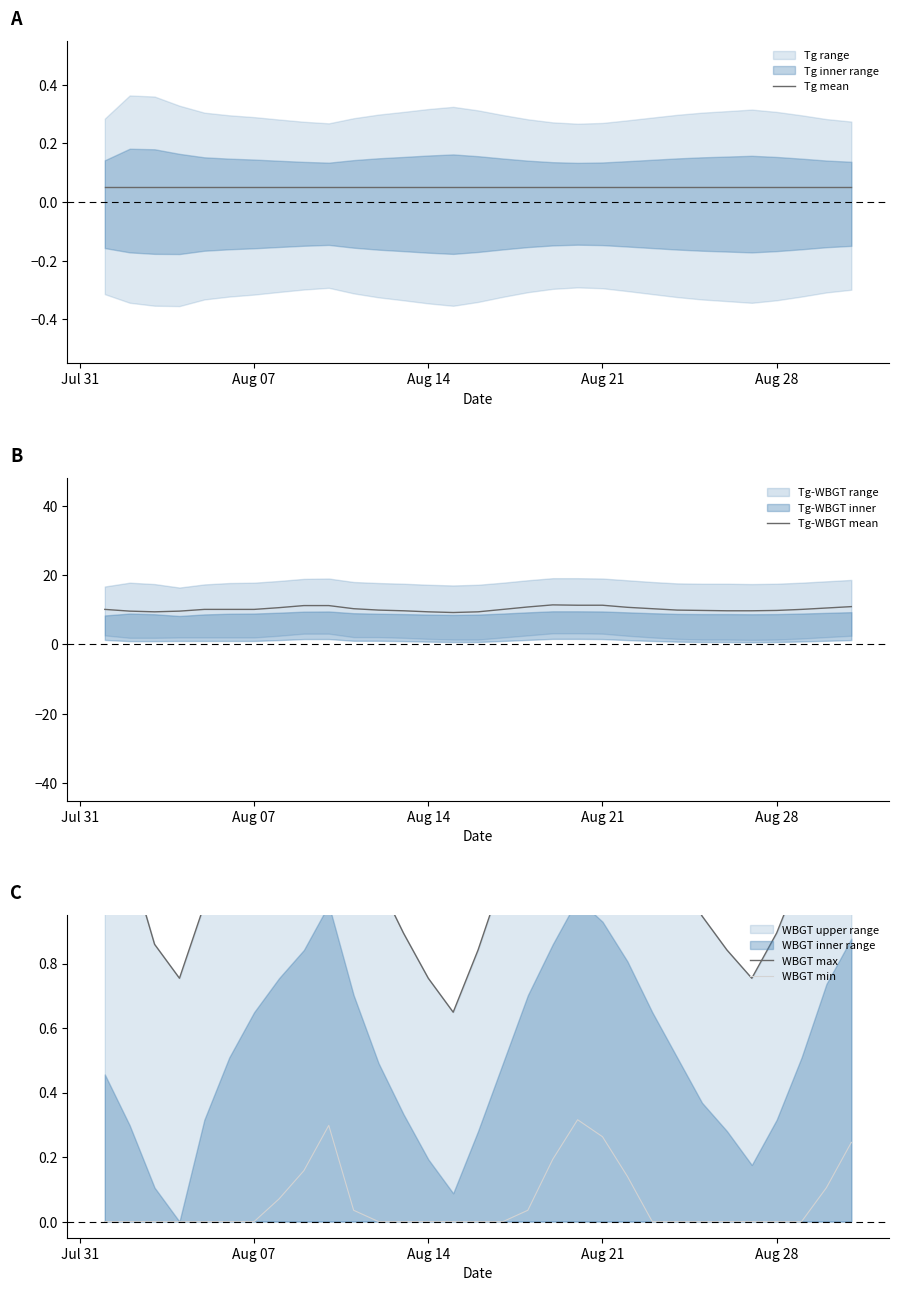

True or false: Tg-WBGT mean and Tg mean intersect in this chart.

False